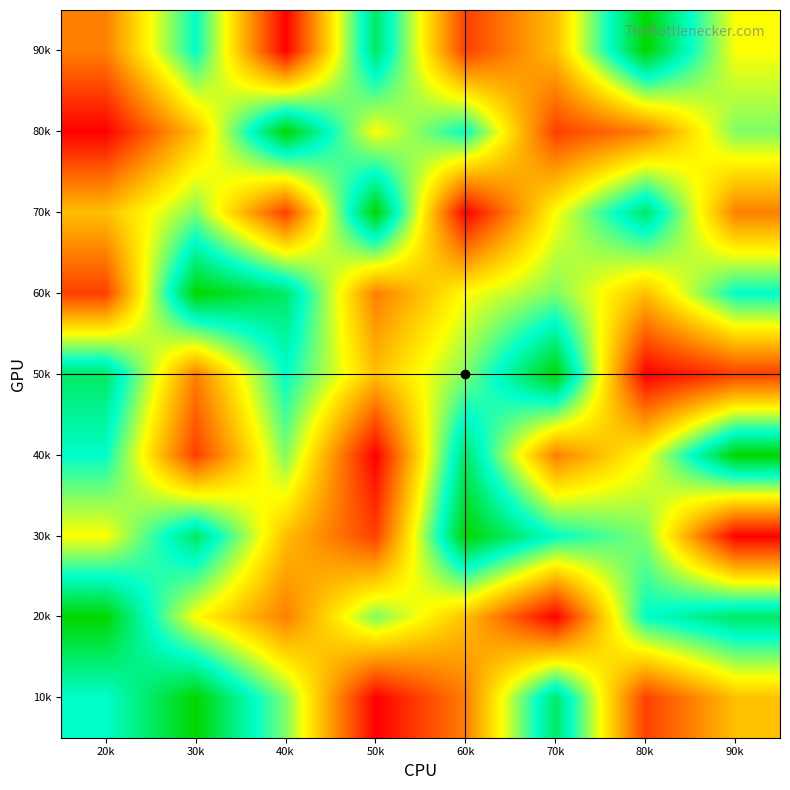

What is the greatest value displayed?

9